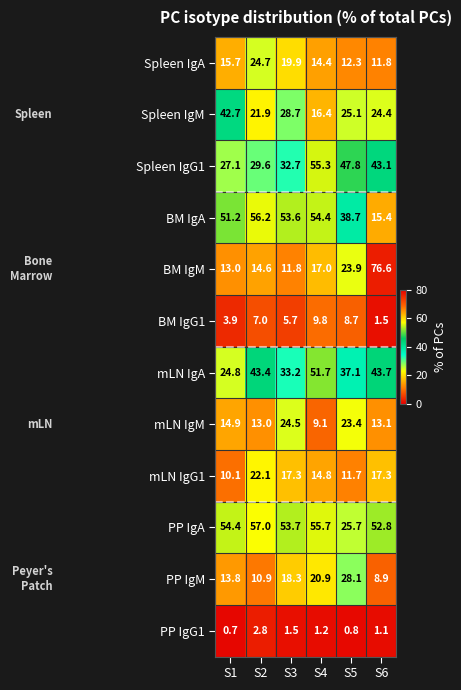

What is the spread (max minus min) of values at S5?

47.0